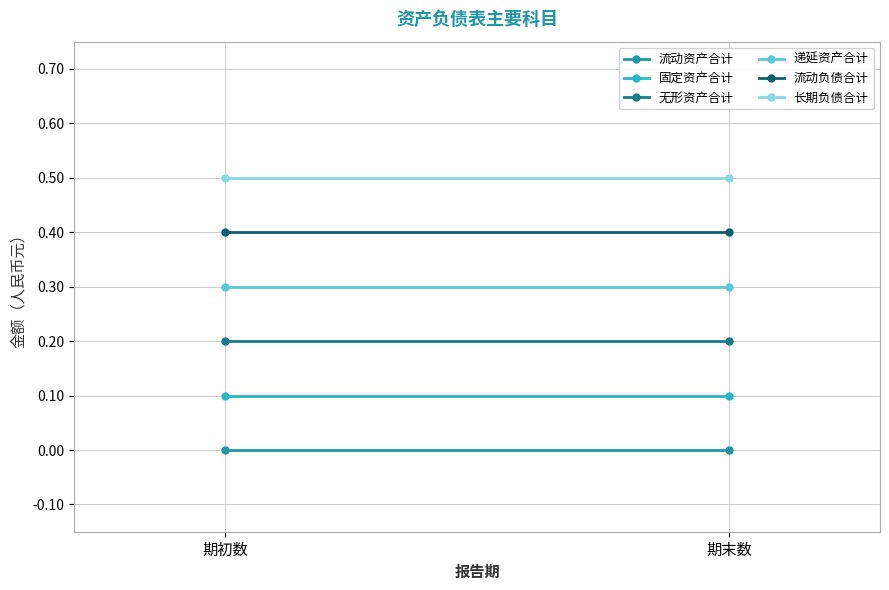

The 无形资产合计 series shows 0.2 at 期末数. True or false?

True